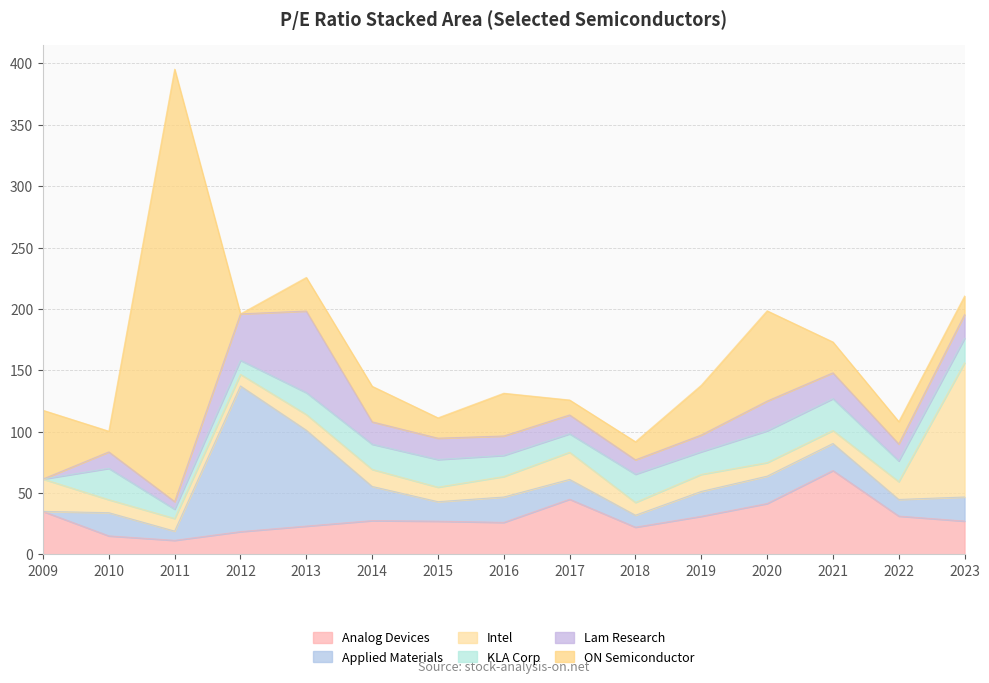

How many values in the KLA Corp series exceed 18?

8